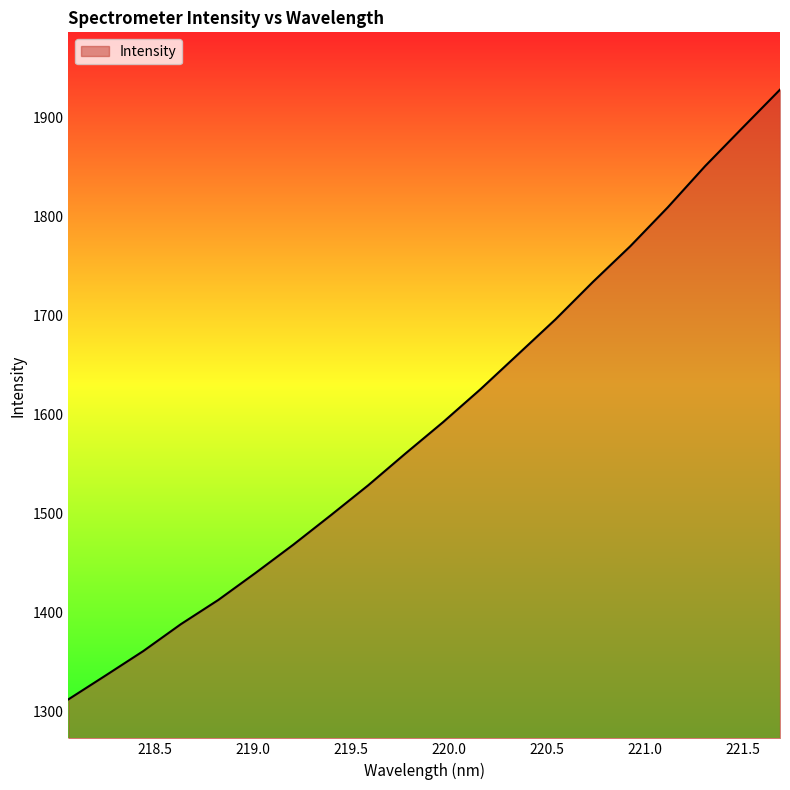

What is the average value?

1593.3